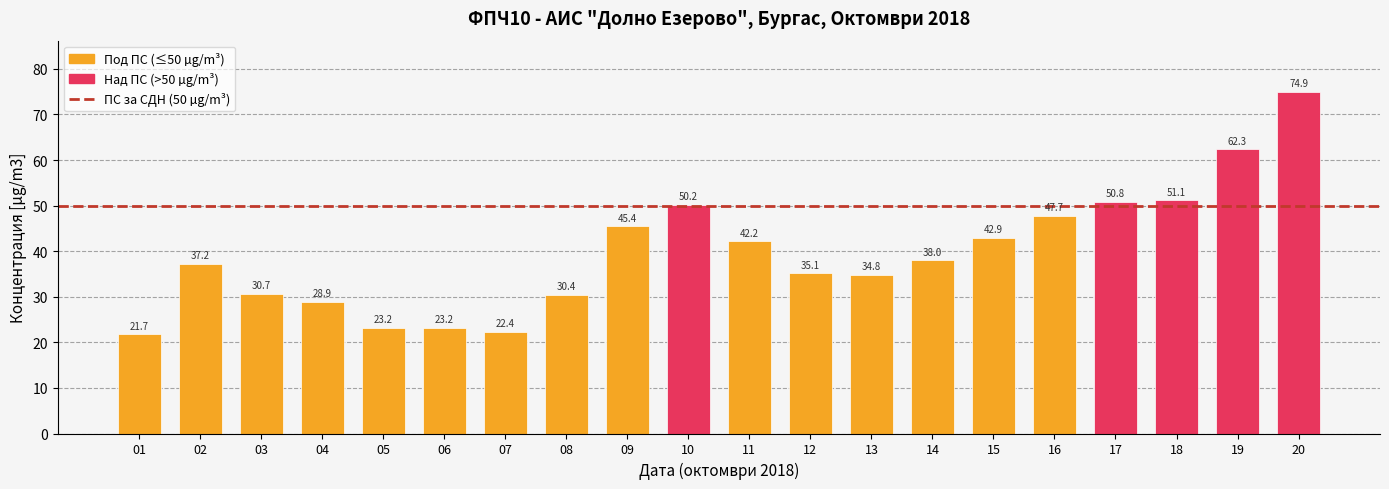

Is it true that the value at 08 is 42.3?

False